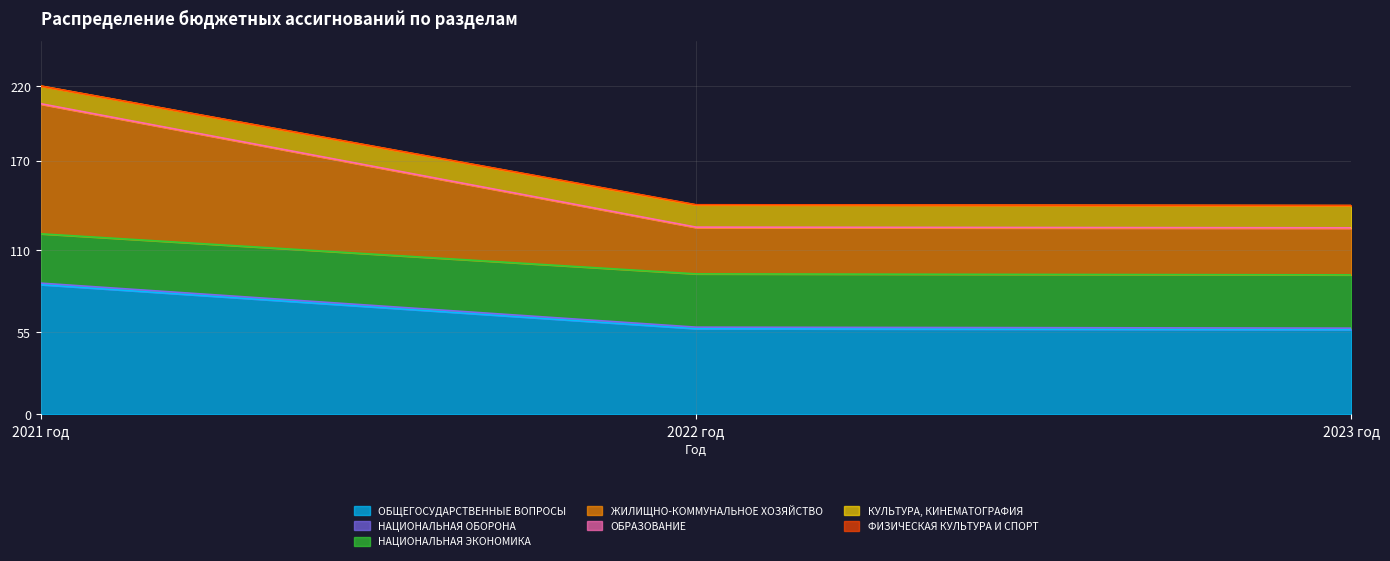

At which category is the sum across all series the highest?

2021 год